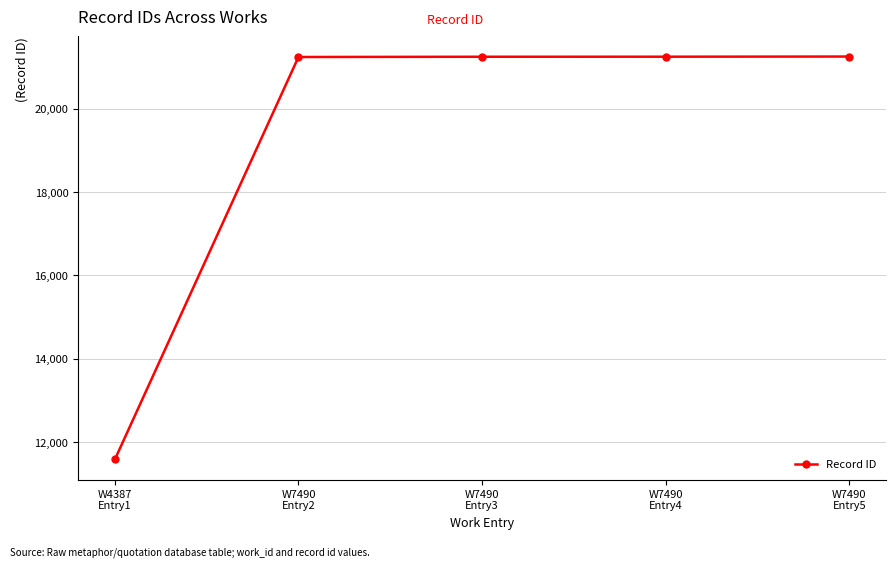

What is the minimum value shown in the chart?

11581